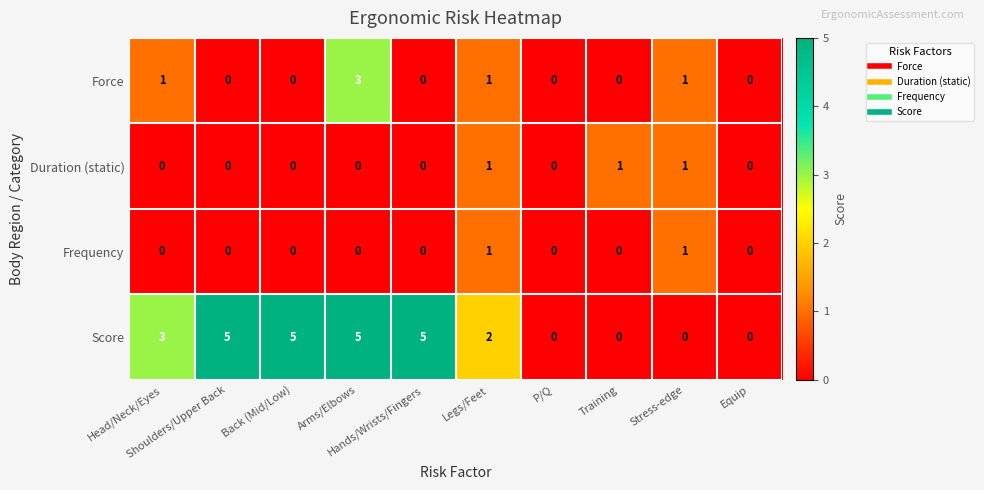

Count the Score values in the range 0 to 5.

10